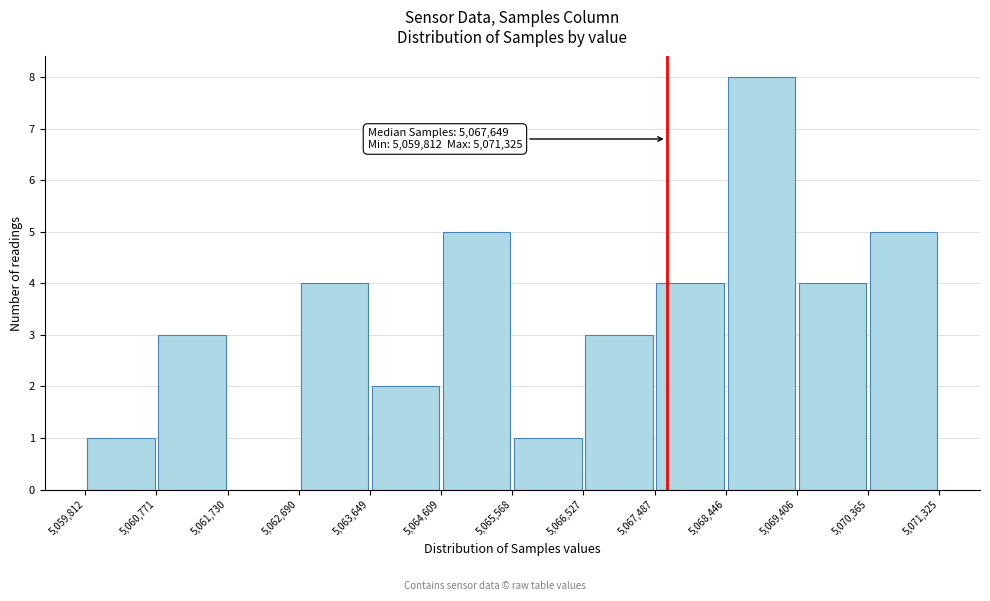

Which range on the x-axis has the tallest bar?

5,068,446 to 5,069,406